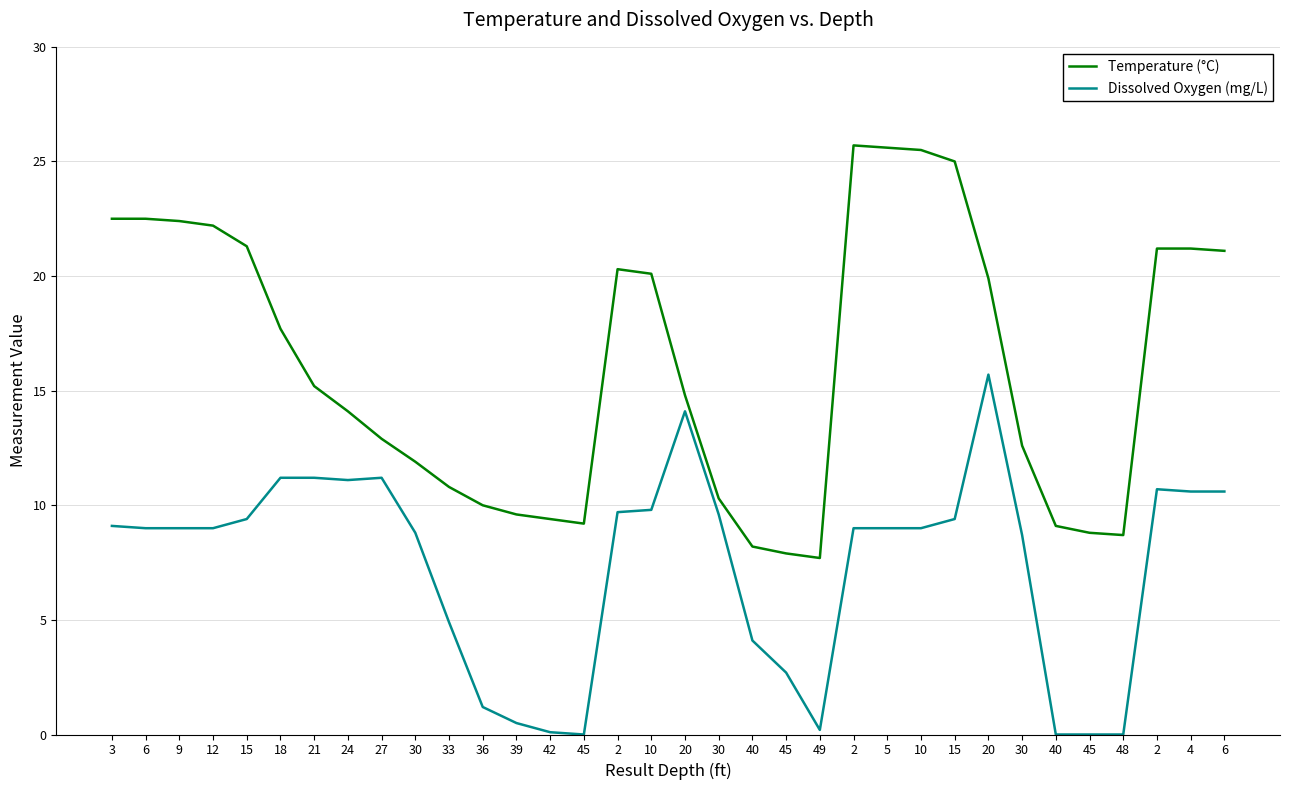

What are all the series names shown in the legend?

Temperature (°C), Dissolved Oxygen (mg/L)